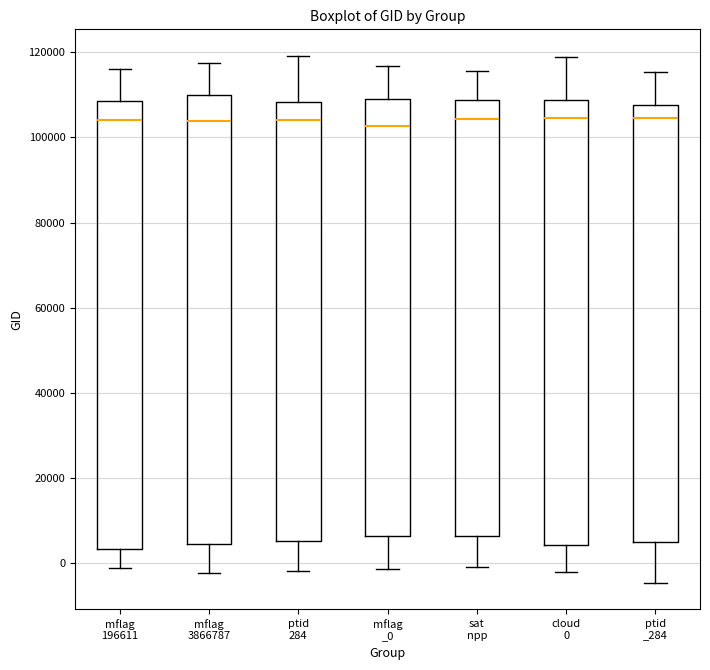

Reading left to right, read every box against the y-axis: the position of its median line, the range the box covers, and the ends of its whiskers. The values are not printed on the chart, so give them approximately, as read against the axis.

mflag 196611: median 104000, box 4000 to 108000, whiskers -2000 to 116000
mflag 3866787: median 104000, box 4000 to 110000, whiskers -2000 to 118000
ptid 284: median 104000, box 6000 to 108000, whiskers -2000 to 120000
mflag _0: median 102000, box 6000 to 110000, whiskers -2000 to 116000
sat npp: median 104000, box 6000 to 108000, whiskers 0 to 116000
cloud 0: median 104000, box 4000 to 108000, whiskers -2000 to 118000
ptid _284: median 104000, box 4000 to 108000, whiskers -4000 to 116000